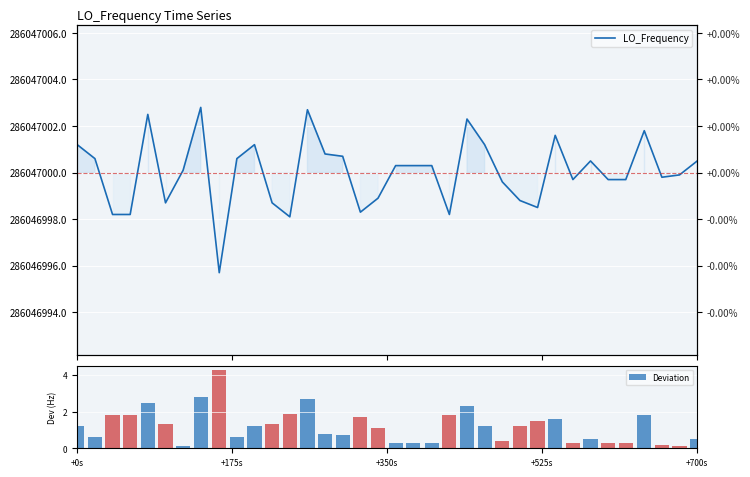

What is the sum of all LO_Frequency values?

10297692000.7